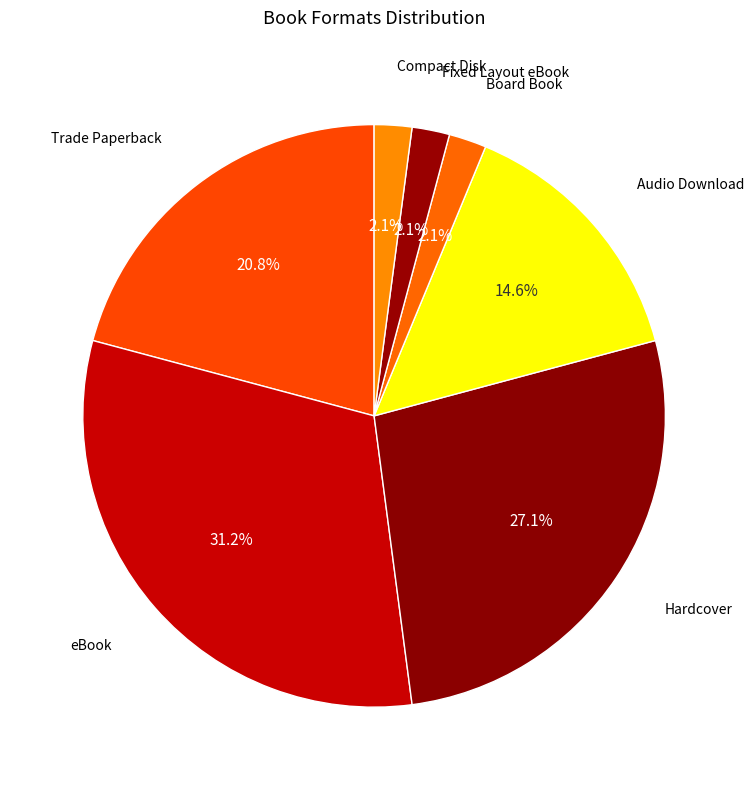

To the nearest percent, what is the difference between the eBook and Compact Disk slice percentages?

29%